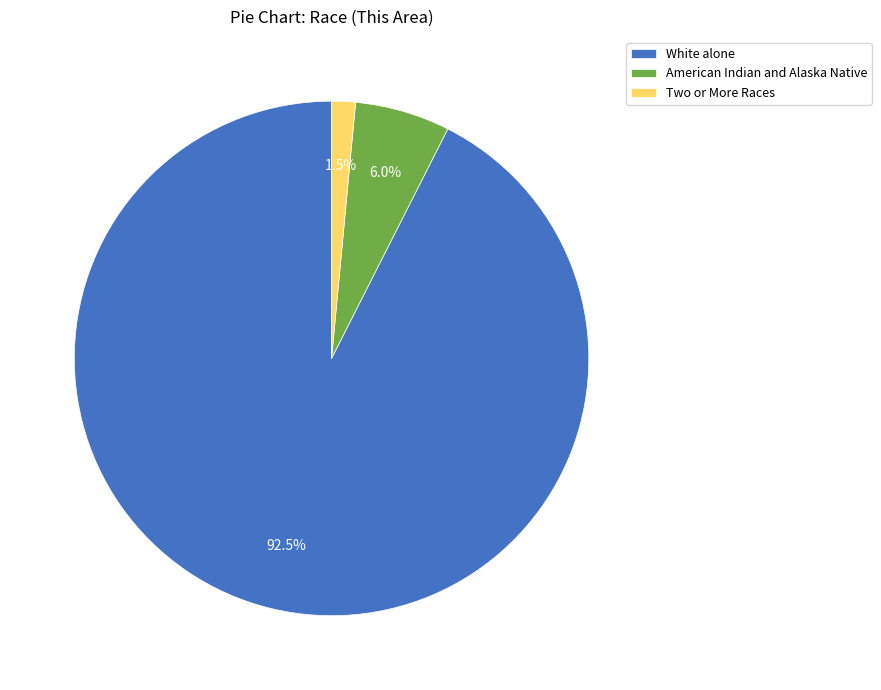

Which category has the smallest portion of the pie?

Two or More Races